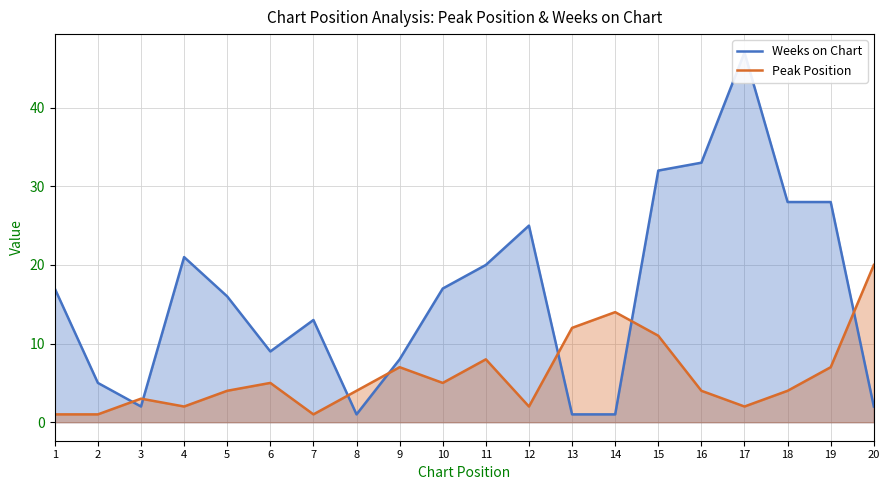

List the series in order of their peak value, lowest first.

Peak Position, Weeks on Chart